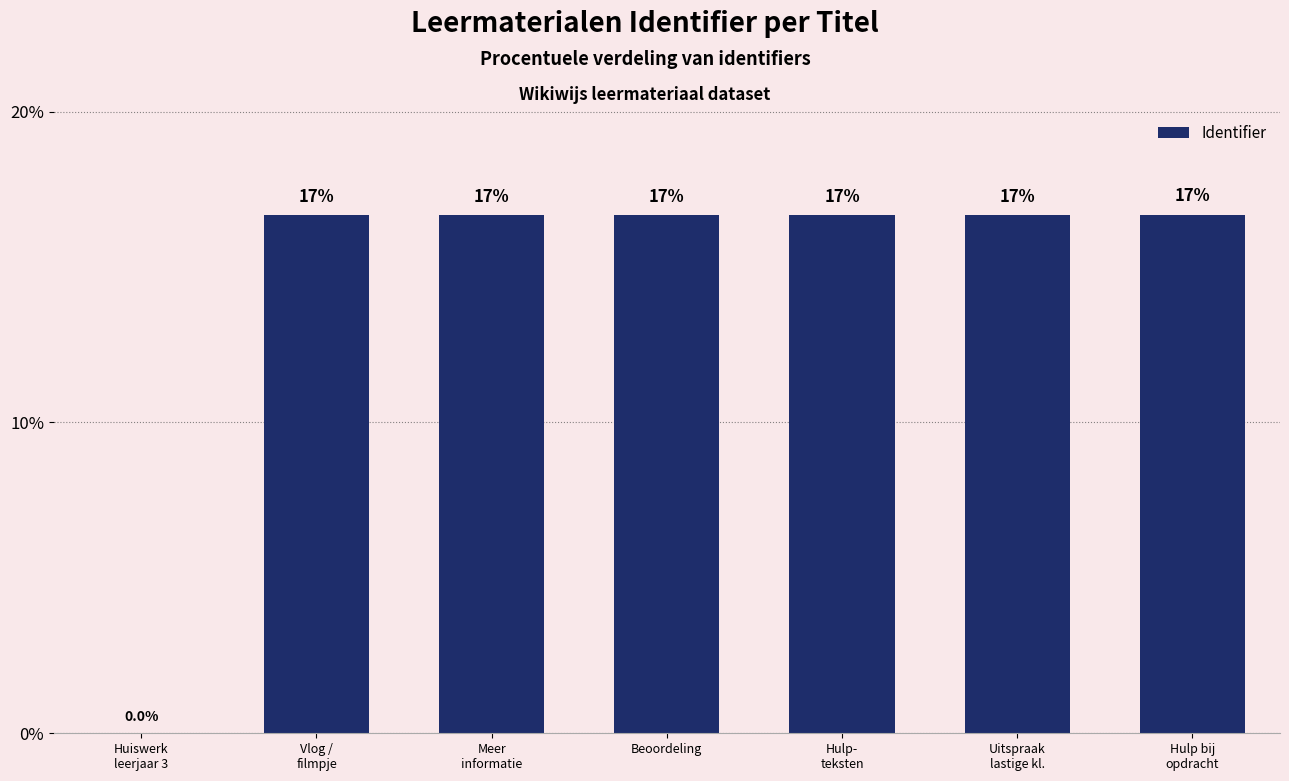

List the labels in order of value, largest first.

Hulp bij
opdracht, Uitspraak
lastige kl., Hulp-
teksten, Beoordeling, Meer
informatie, Vlog /
filmpje, Huiswerk
leerjaar 3